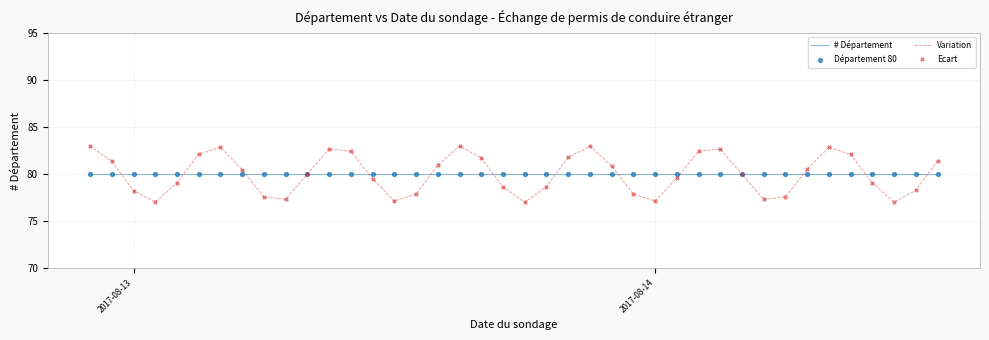

What is the maximum value for # Département?

80.0